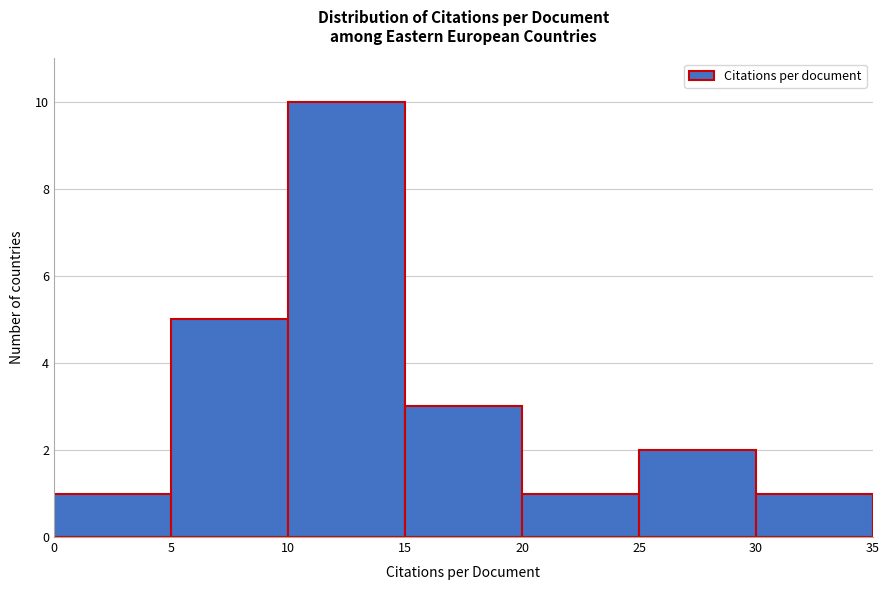

What is the height of the bar covering 15 to 20 on the x-axis? The values are not printed on the chart, so give them approximately, as read against the axis.

3